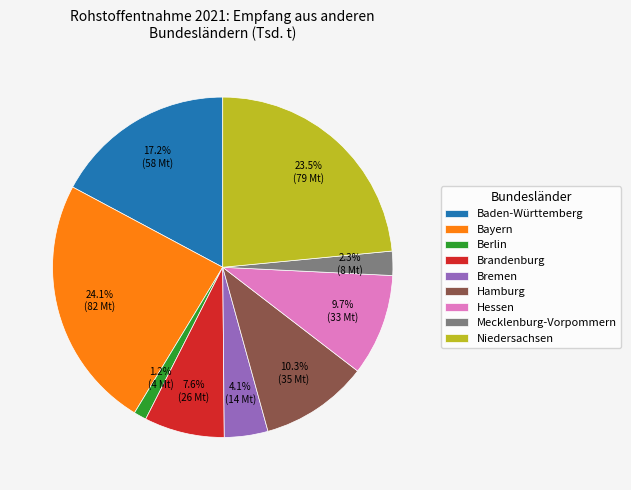

Does any single category account for the majority?

No